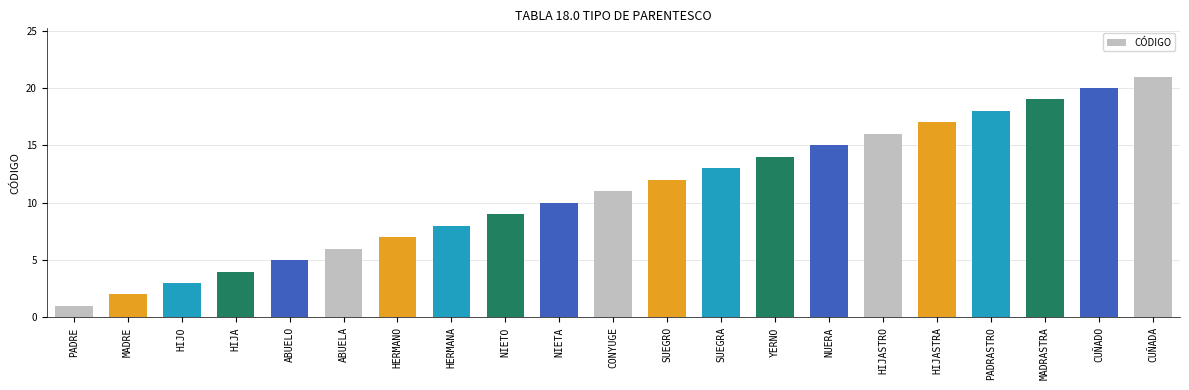

What position from the left is CONYUGE?

11